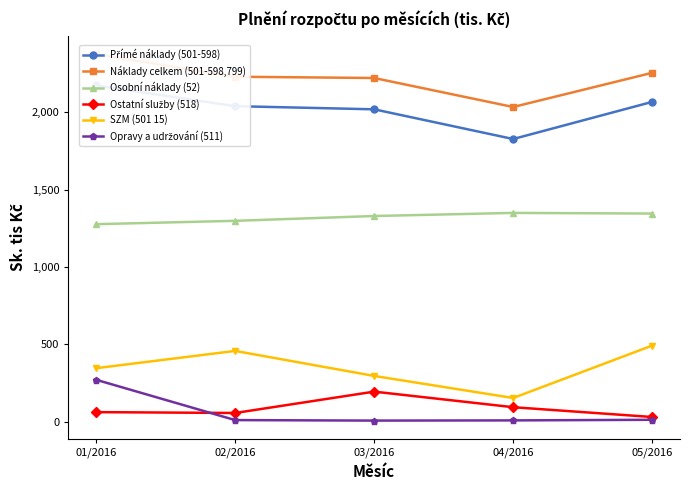

Reading left to right, what are all the values shown in this chart?

Přímé náklady (501-598): 01/2016=2173.1	02/2016=2039.3	03/2016=2019.0	04/2016=1826.9	05/2016=2067.0
Náklady celkem (501-598,799): 01/2016=2375.6	02/2016=2229.7	03/2016=2221.5	04/2016=2033.9	05/2016=2255.0
Osobní náklady (52): 01/2016=1276.3	02/2016=1298.1	03/2016=1329.2	04/2016=1349.3	05/2016=1345.1
Ostatní služby (518): 01/2016=61.3	02/2016=55.7	03/2016=193.8	04/2016=93.1	05/2016=29.8
SZM (501 15): 01/2016=345.3	02/2016=457.0	03/2016=295.3	04/2016=152.7	05/2016=491.6
Opravy a udržování (511): 01/2016=270.4	02/2016=9.8	03/2016=6.6	04/2016=7.9	05/2016=11.8